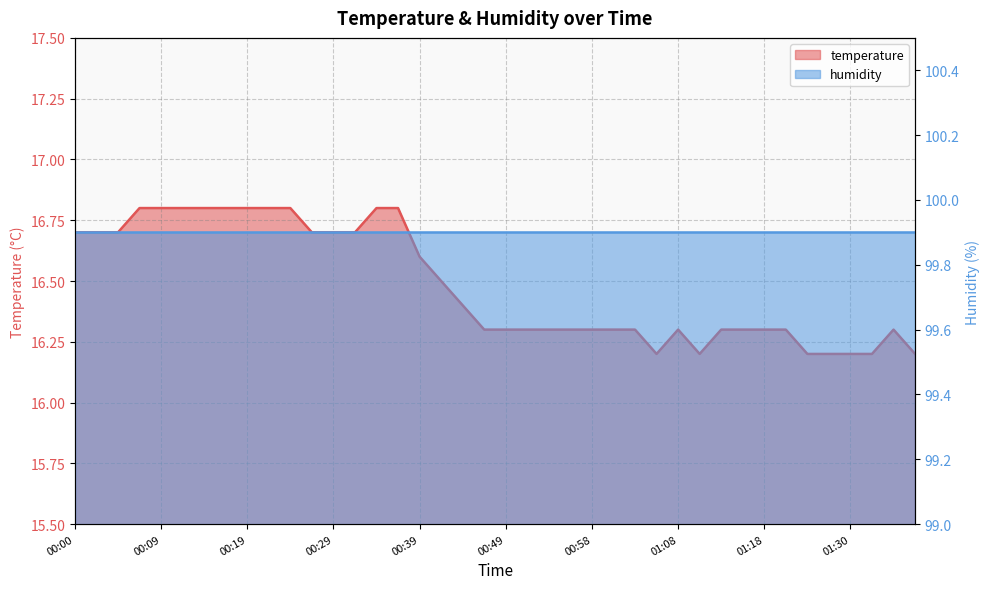

What is the change in value from 00:34 to 00:58?

-0.5